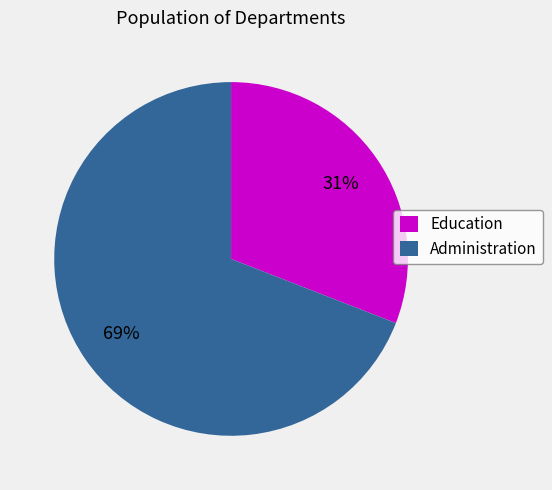

Which category has the smallest portion of the pie?

Education